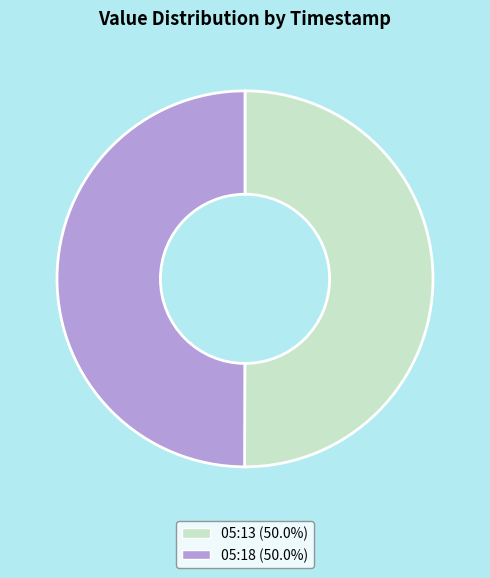

Do 05:18 (50.0%) and 05:13 (50.0%) together represent more than half of the pie?

Yes